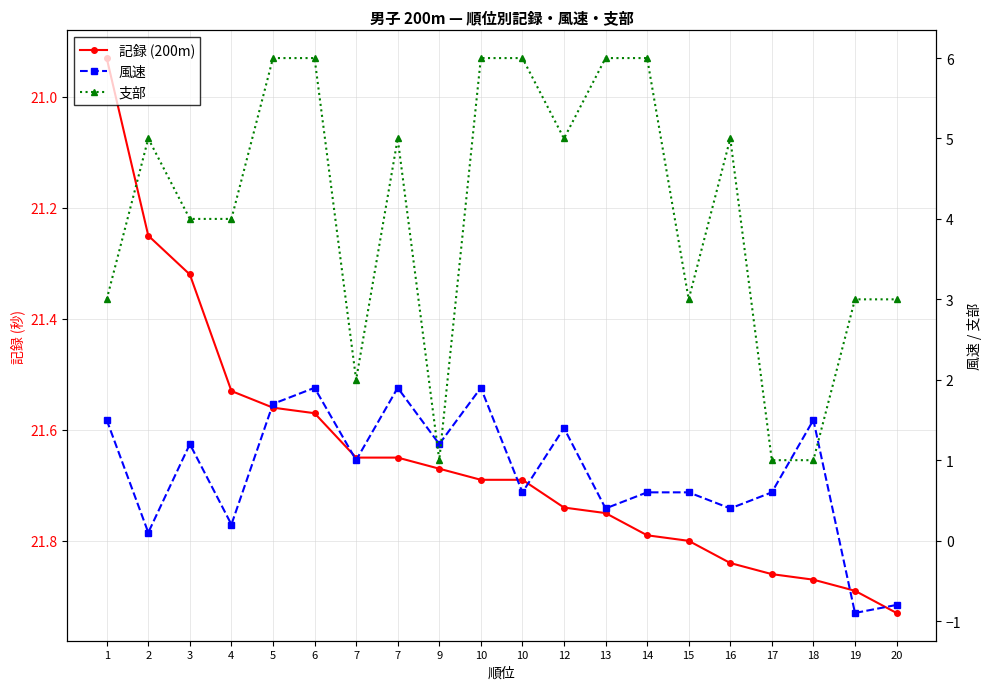

Reading left to right, extract all data points from this chart.

記録 (200m): 1=20.9	2=21.2	3=21.3	4=21.5	5=21.6	6=21.6	7=21.6	7=21.6	9=21.7	10=21.7	10=21.7	12=21.7	13=21.8	14=21.8	15=21.8	16=21.8	17=21.9	18=21.9	19=21.9	20=21.9
風速: 1=1.5	2=0.1	3=1.2	4=0.2	5=1.7	6=1.9	7=1.0	7=1.9	9=1.2	10=1.9	10=0.6	12=1.4	13=0.4	14=0.6	15=0.6	16=0.4	17=0.6	18=1.5	19=-0.9	20=-0.8
支部: 1=3.0	2=5.0	3=4.0	4=4.0	5=6.0	6=6.0	7=2.0	7=5.0	9=1.0	10=6.0	10=6.0	12=5.0	13=6.0	14=6.0	15=3.0	16=5.0	17=1.0	18=1.0	19=3.0	20=3.0